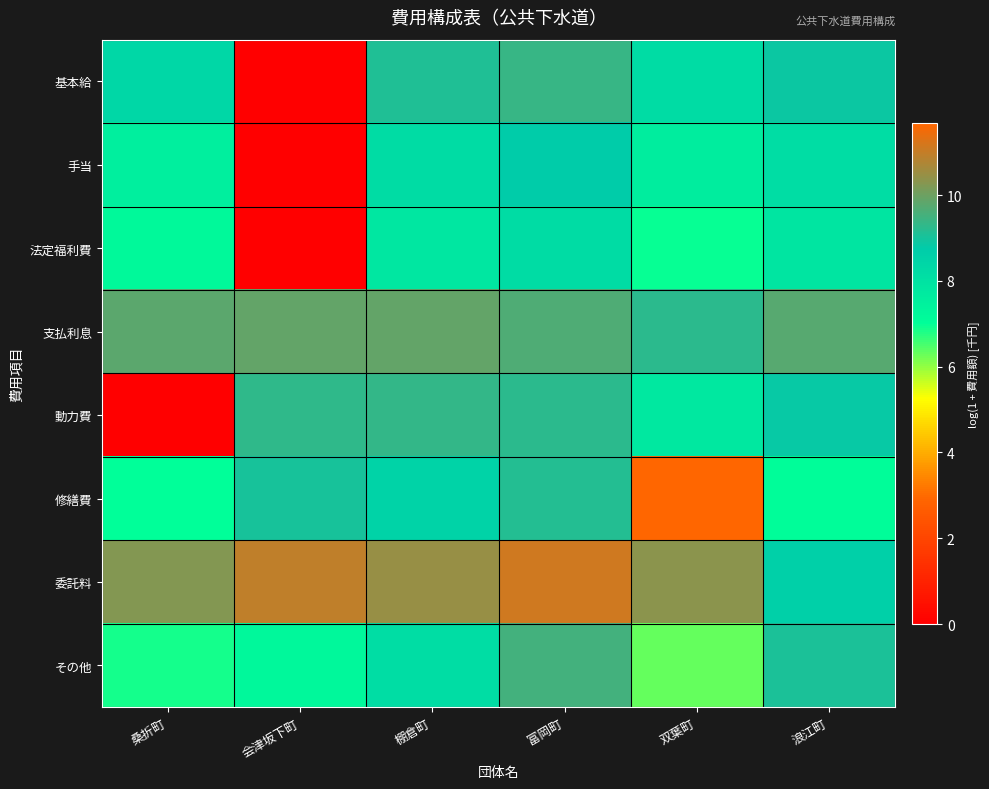

Reading left to right, transcribe all the data shown in this chart.

基本給: 桑折町=8.4	会津坂下町=0.0	棚倉町=9.1	富岡町=9.4	双葉町=8.2	浪江町=8.9
手当: 桑折町=7.6	会津坂下町=0.0	棚倉町=8.2	富岡町=8.7	双葉町=7.6	浪江町=8.2
法定福利費: 桑折町=7.2	会津坂下町=0.0	棚倉町=7.8	富岡町=8.2	双葉町=7.0	浪江町=7.9
支払利息: 桑折町=9.8	会津坂下町=9.9	棚倉町=9.9	富岡町=9.7	双葉町=9.2	浪江町=9.8
動力費: 桑折町=0.0	会津坂下町=9.3	棚倉町=9.3	富岡町=9.2	双葉町=7.8	浪江町=8.8
修繕費: 桑折町=7.0	会津坂下町=9.0	棚倉町=8.5	富岡町=9.2	双葉町=11.7	浪江町=7.1
委託料: 桑折町=10.3	会津坂下町=10.9	棚倉町=10.5	富岡町=11.1	双葉町=10.3	浪江町=8.6
その他: 桑折町=6.9	会津坂下町=7.2	棚倉町=8.1	富岡町=9.5	双葉町=6.3	浪江町=9.1